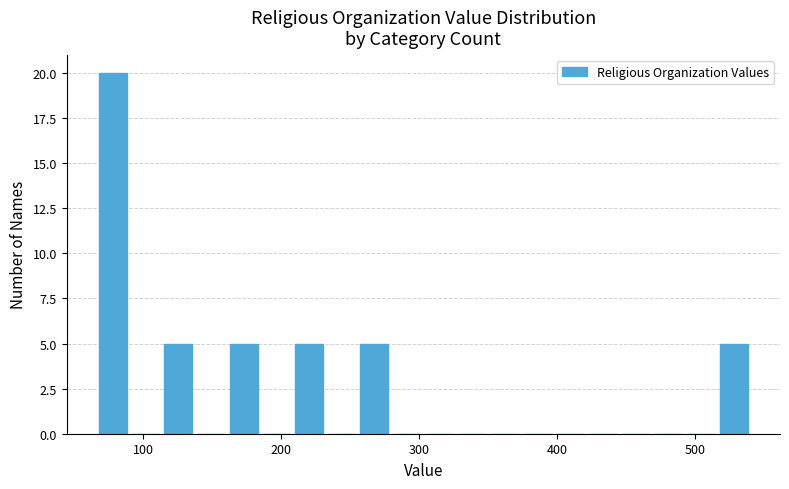

Around what value on the x-axis is the tallest bar? Give the approximate position of its centre, as read against the axis.

80